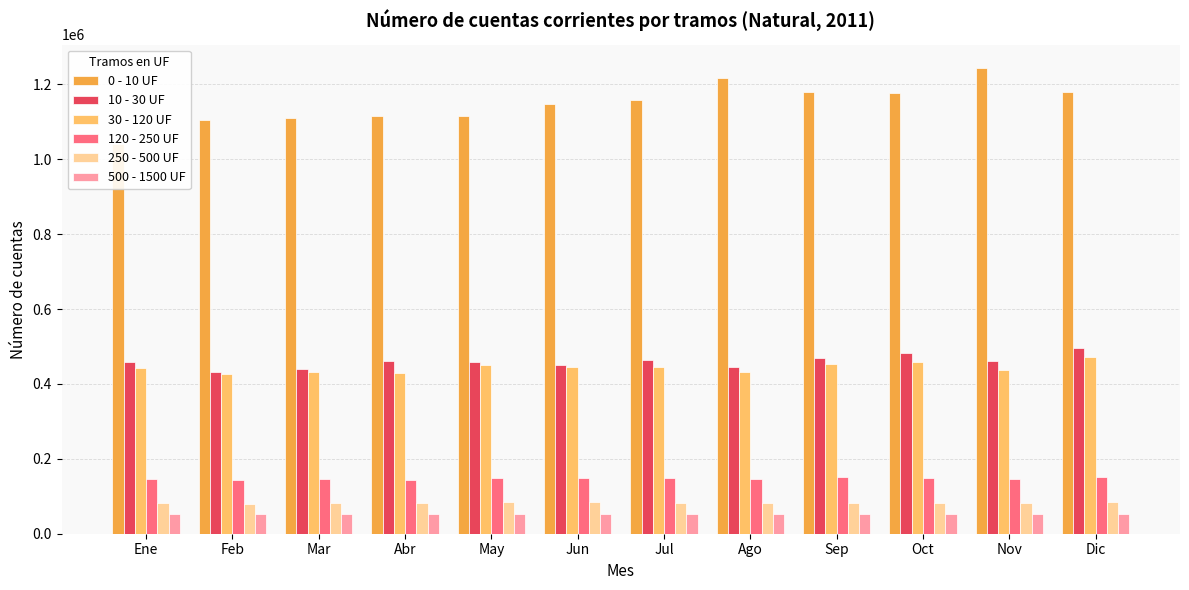

How many bars are there in each group?

6